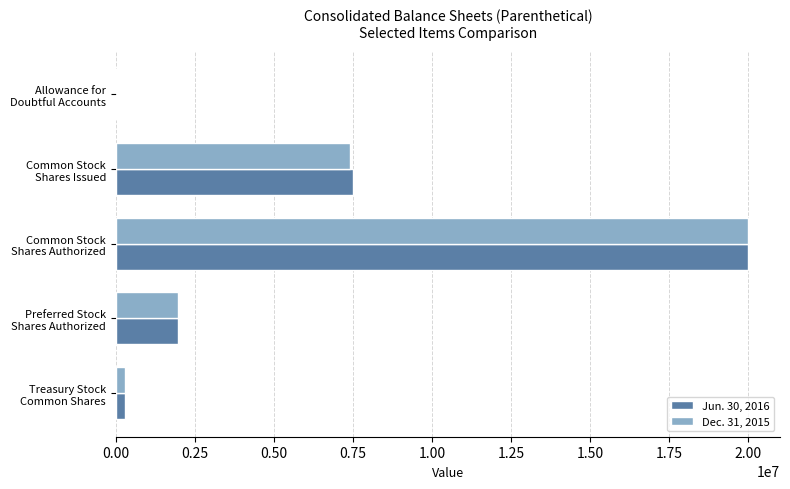

What is the maximum value shown in the chart?

20000000